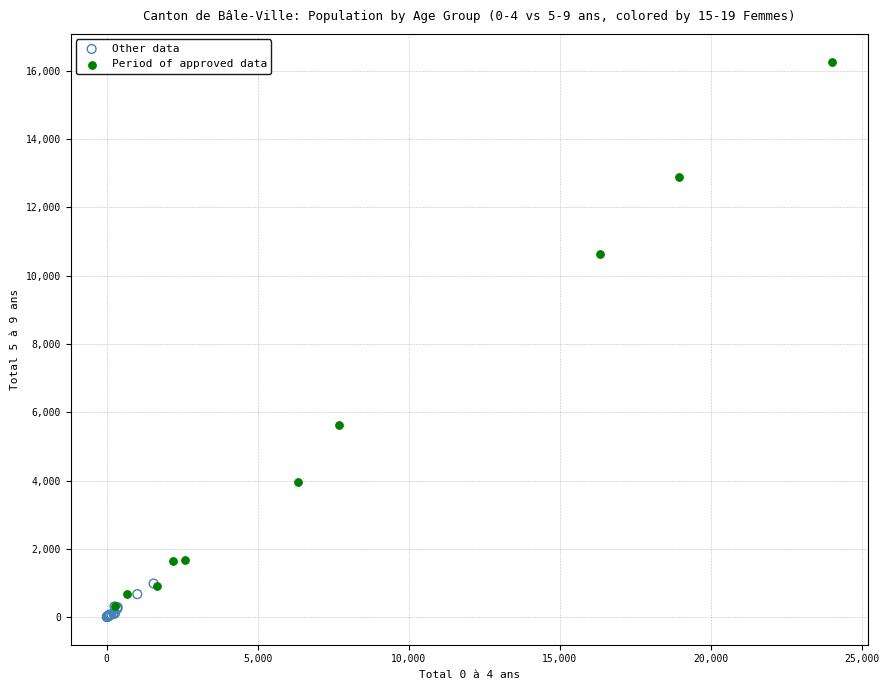

Which series contains the lowest Y value?

Other data